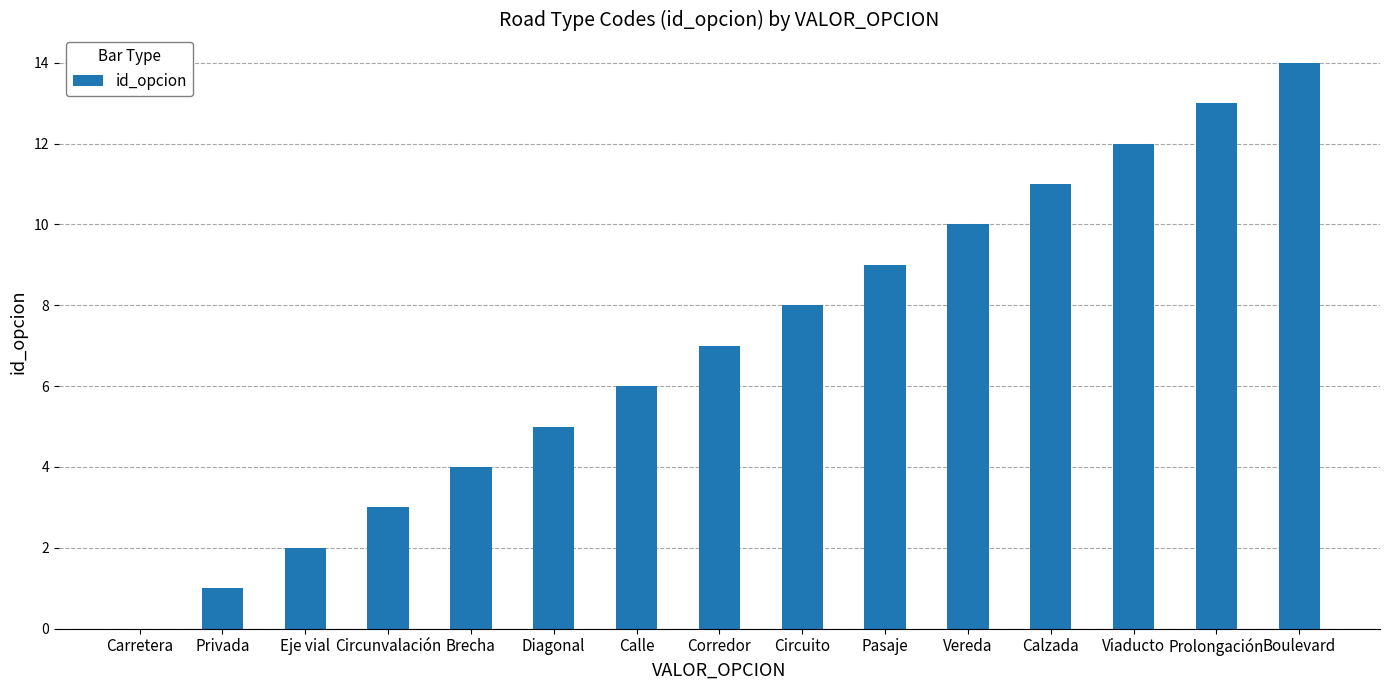

Does the chart contain stacked bars?

No